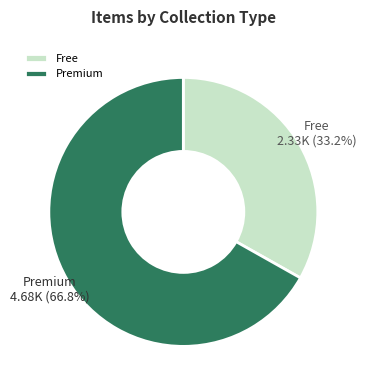

To the nearest percent, what is the average slice percentage?

50%